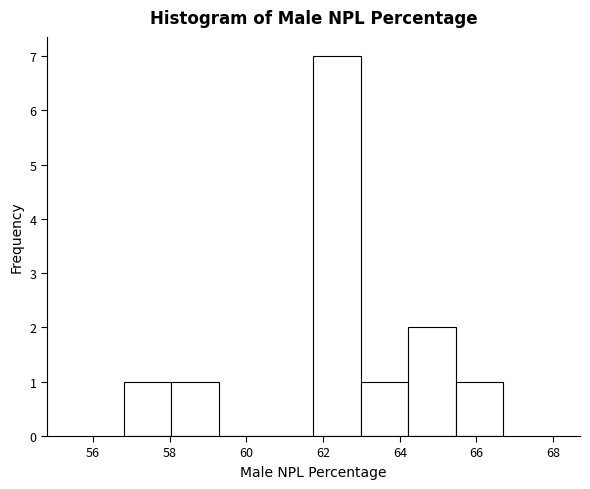

What is the height of the bar covering 58.0 to 59.2 on the x-axis? Neither the bar edges nor the heights are printed on the chart, so give them approximately, as read against the axes.

1